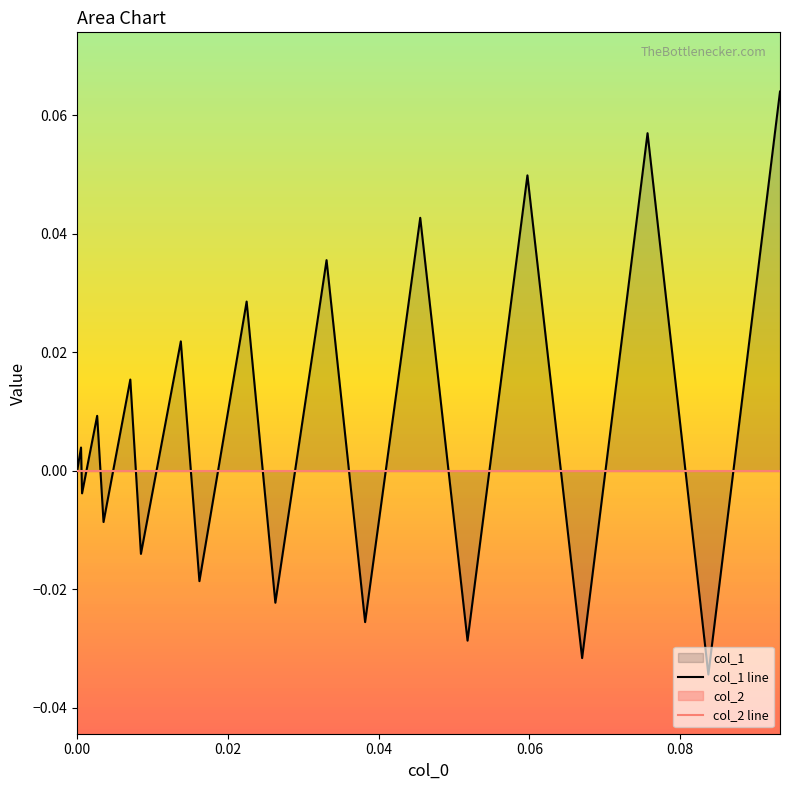

What is the difference between the maximum and minimum values in the col_1 line series?

0.1